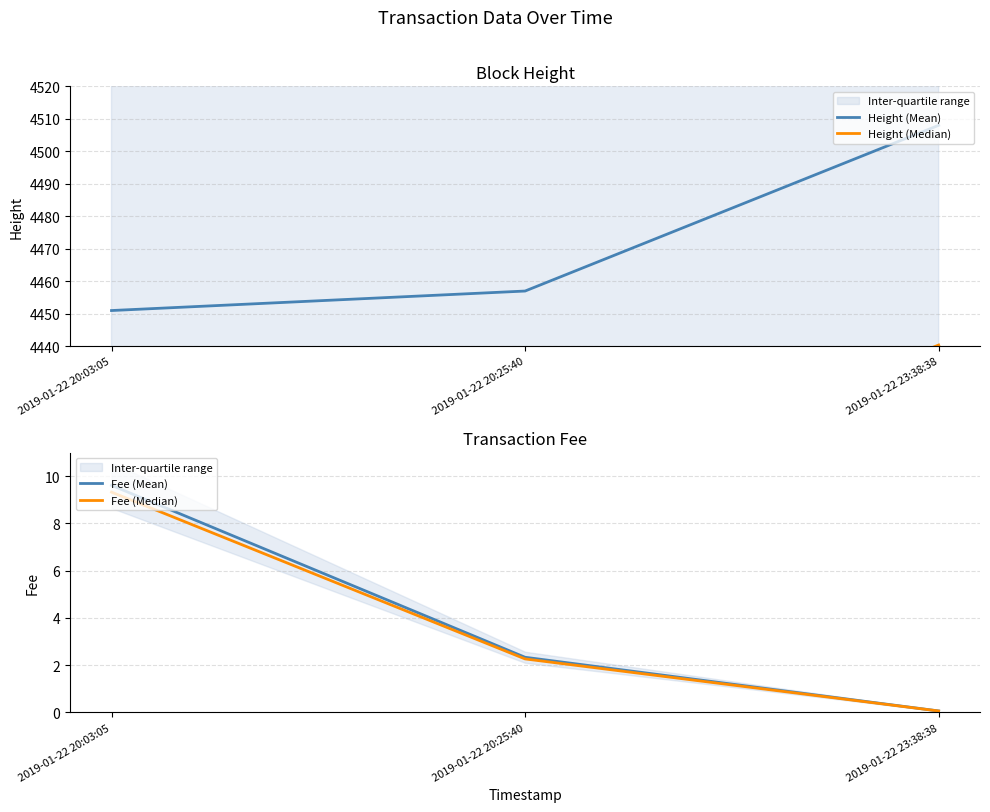

Does the chart display data point markers on the line(s)?

No